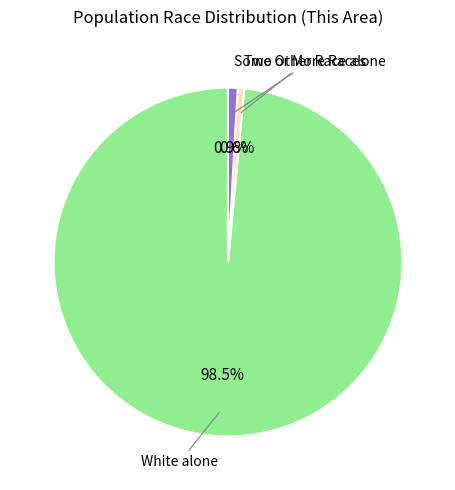

Count the number of slices in the pie.

3